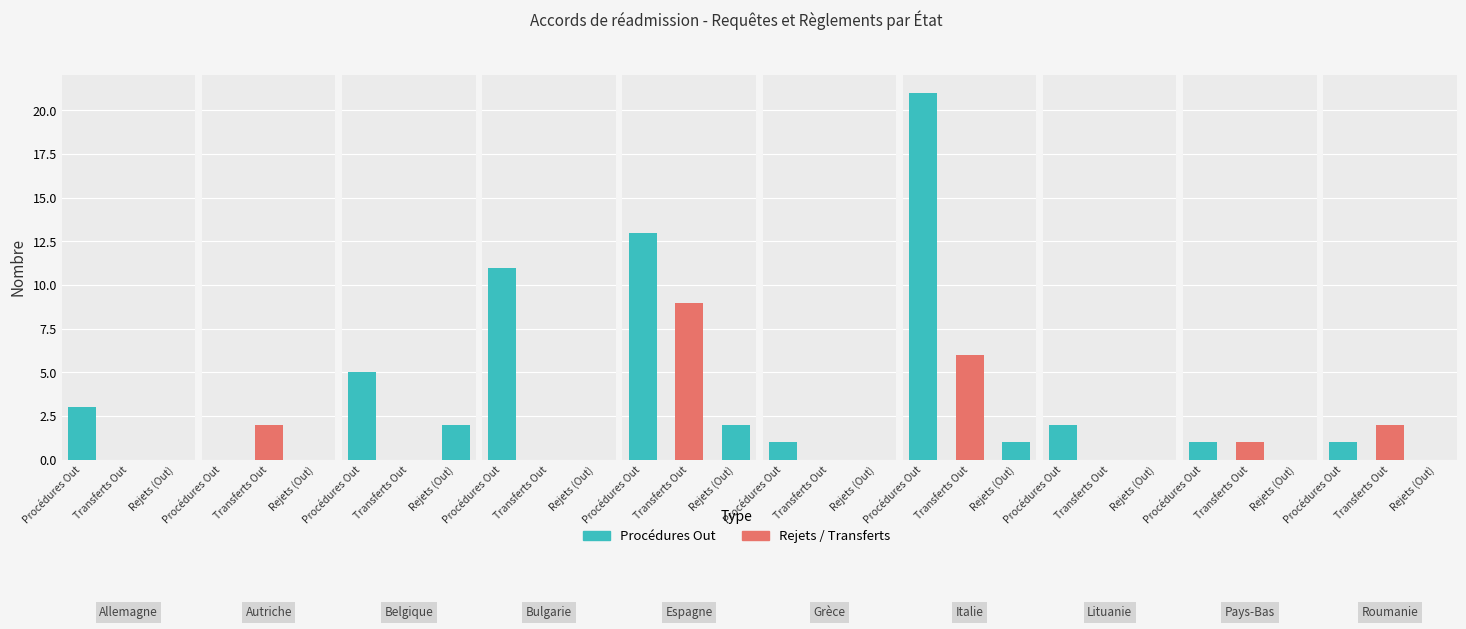

How many bars are there in total?

30